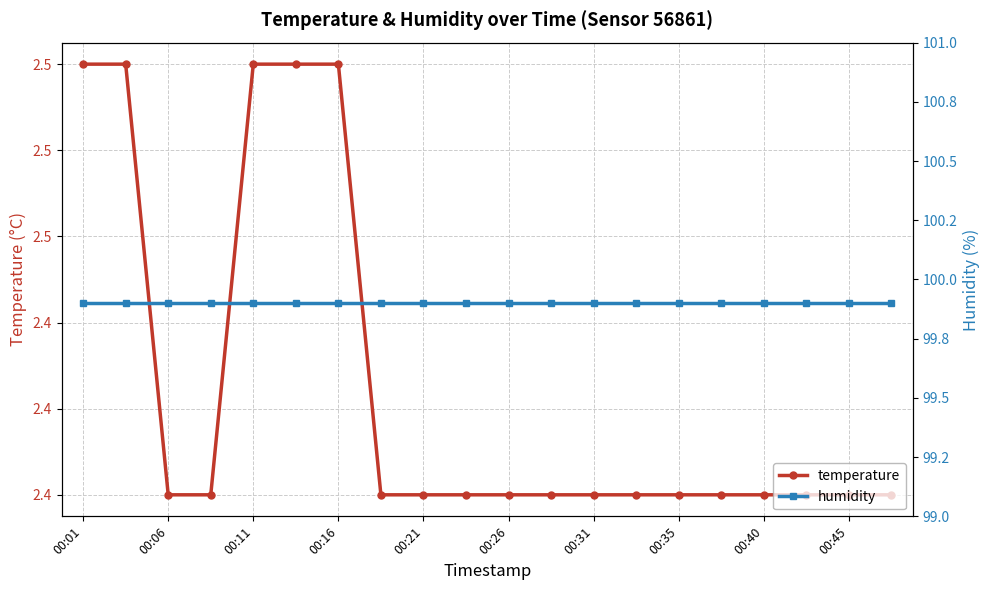

List the series in order of their peak value, lowest first.

temperature, humidity